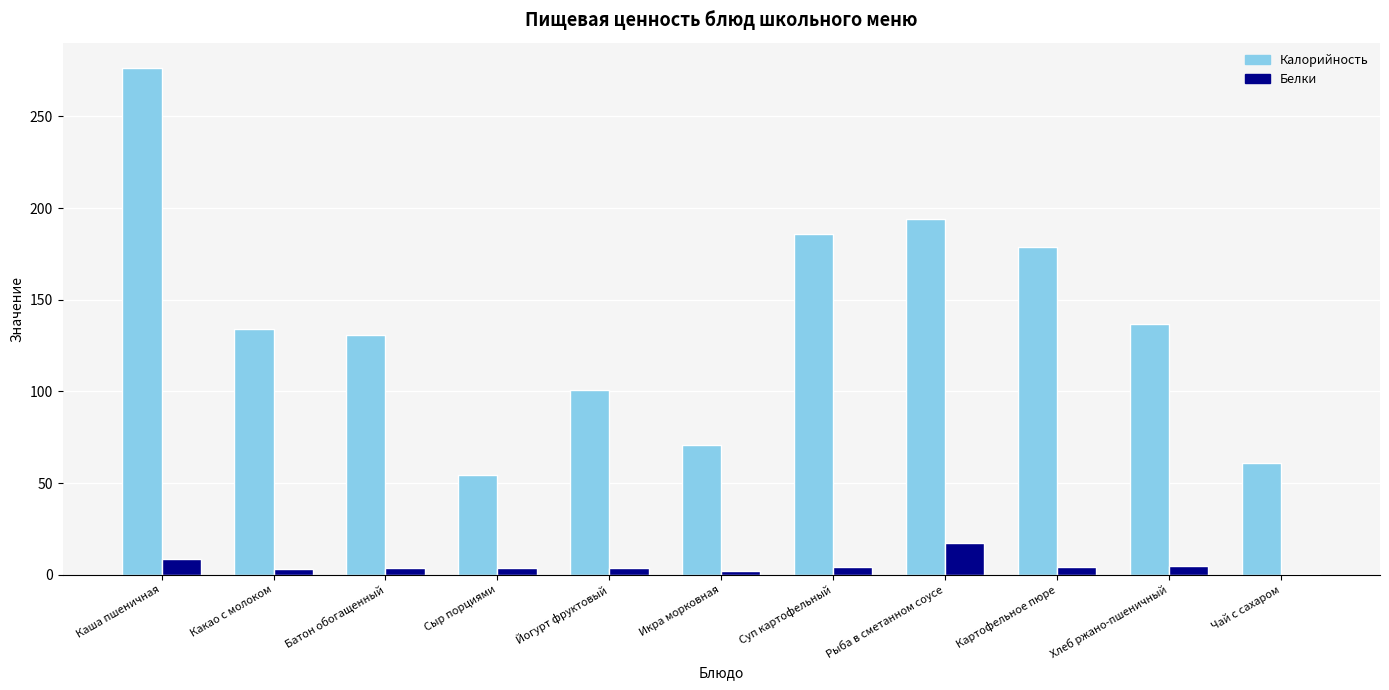

True or false: Калорийность has a value of 87.5 at Сыр порциями.

False